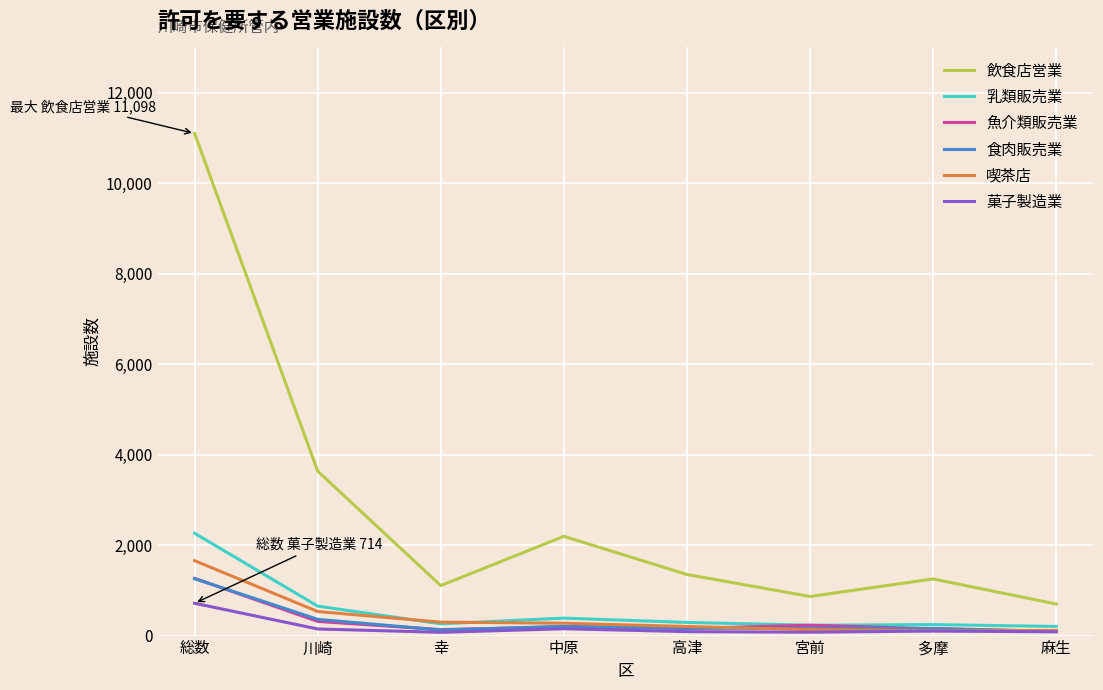

Does the chart display data point markers on the line(s)?

No